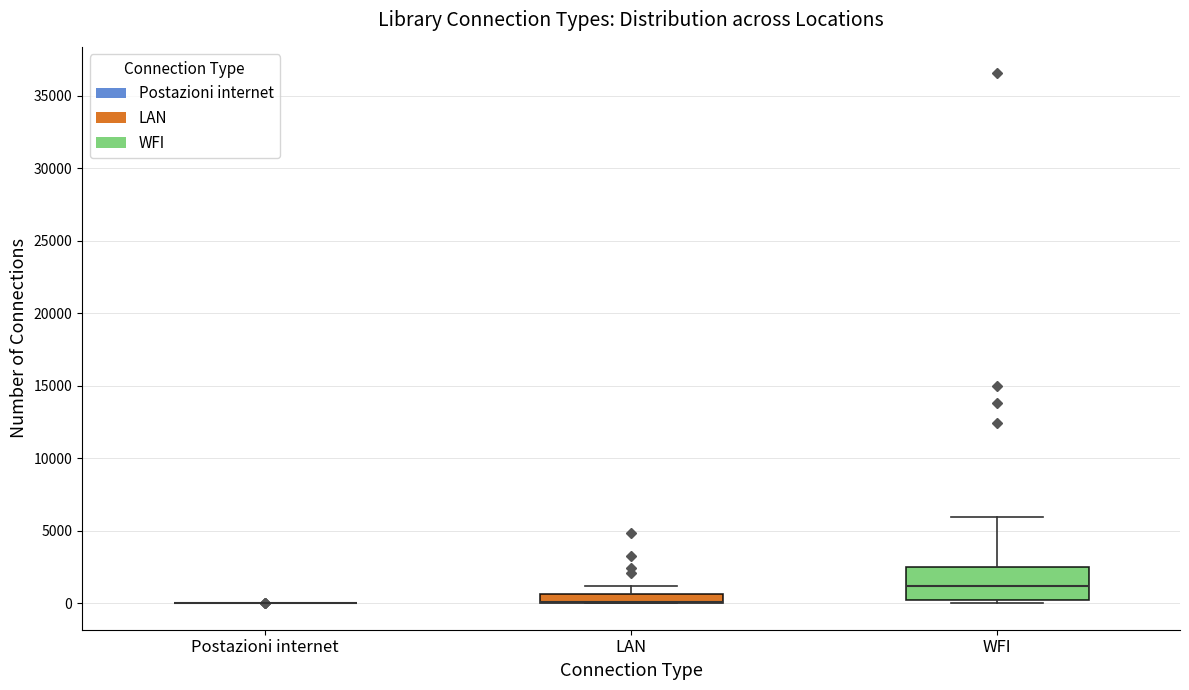

Comparing the boxes themselves (not the whiskers), which one is the tallest?

WFI